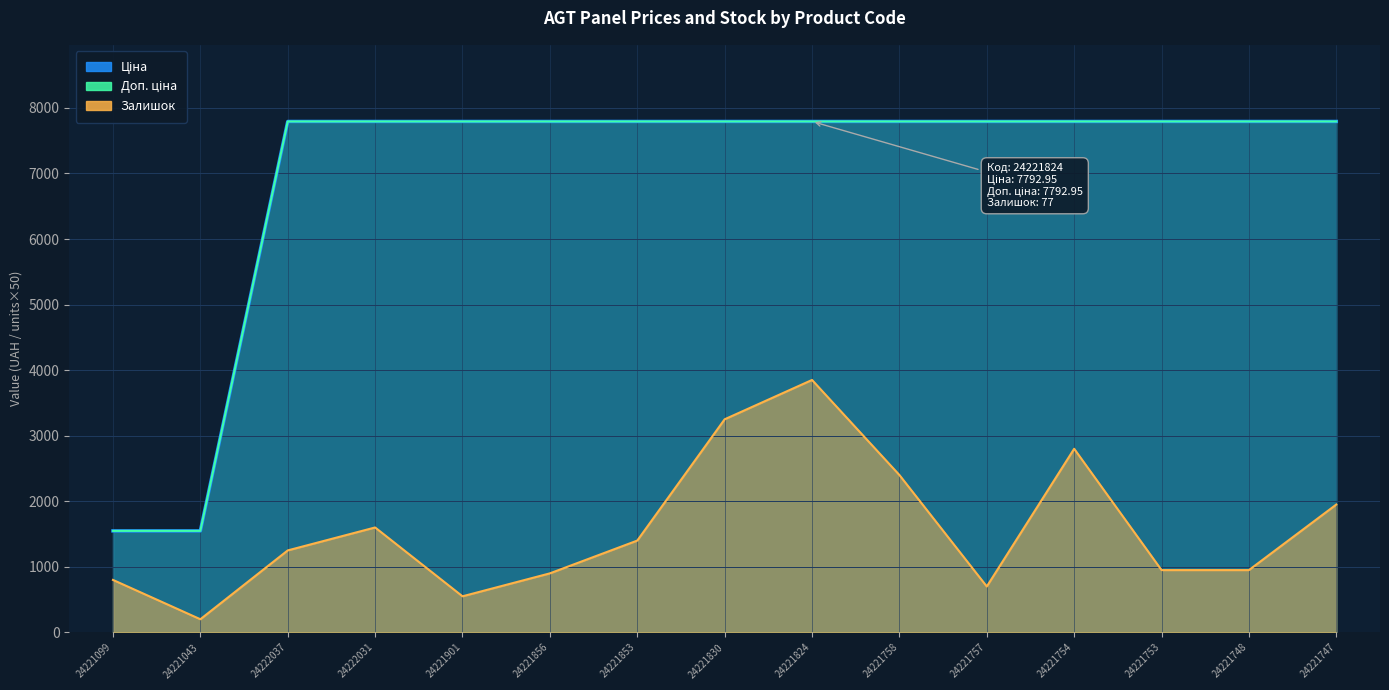

True or false: Залишок and Доп. ціна cross at least once.

False